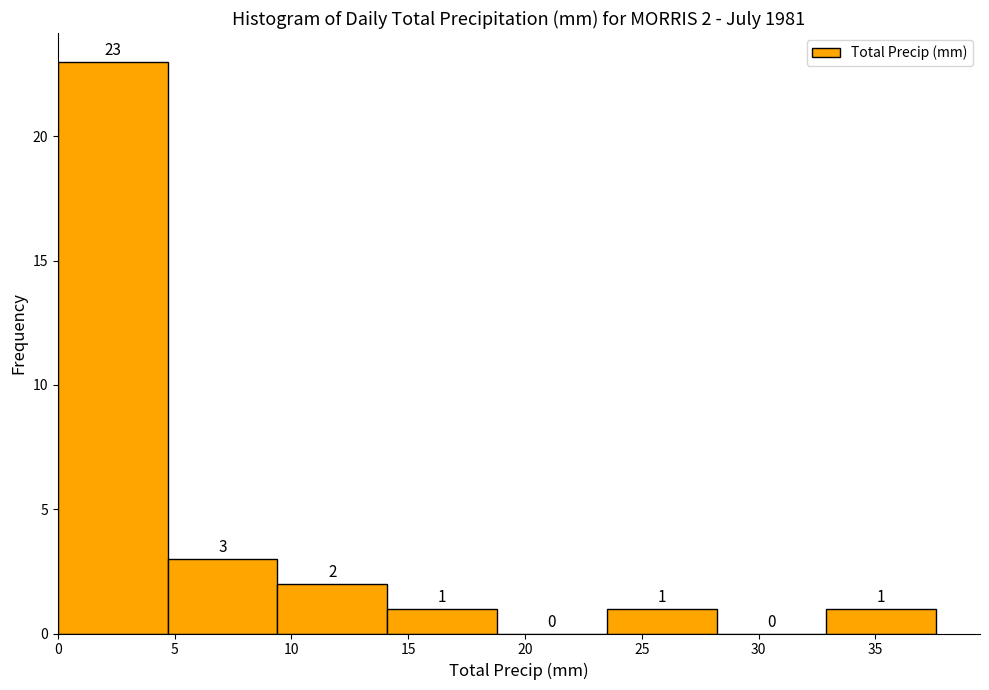

Over which range of the x-axis is the bar tallest?

0.0 to 4.7